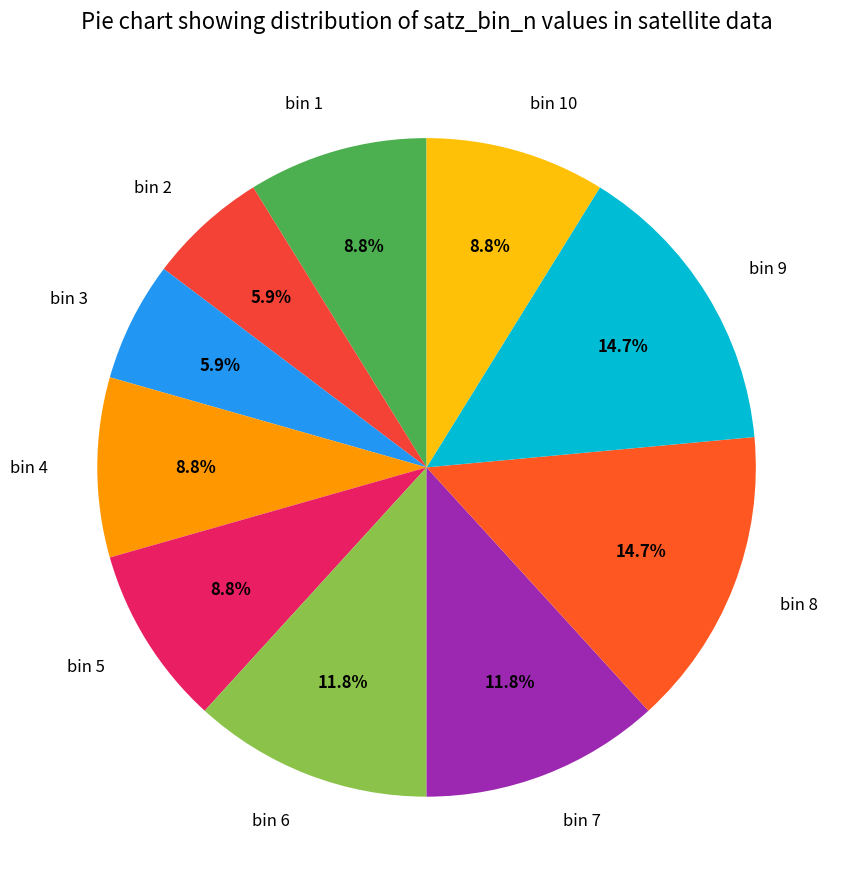

What is the ratio of the value at bin 4 to the value at bin 3?

1.5